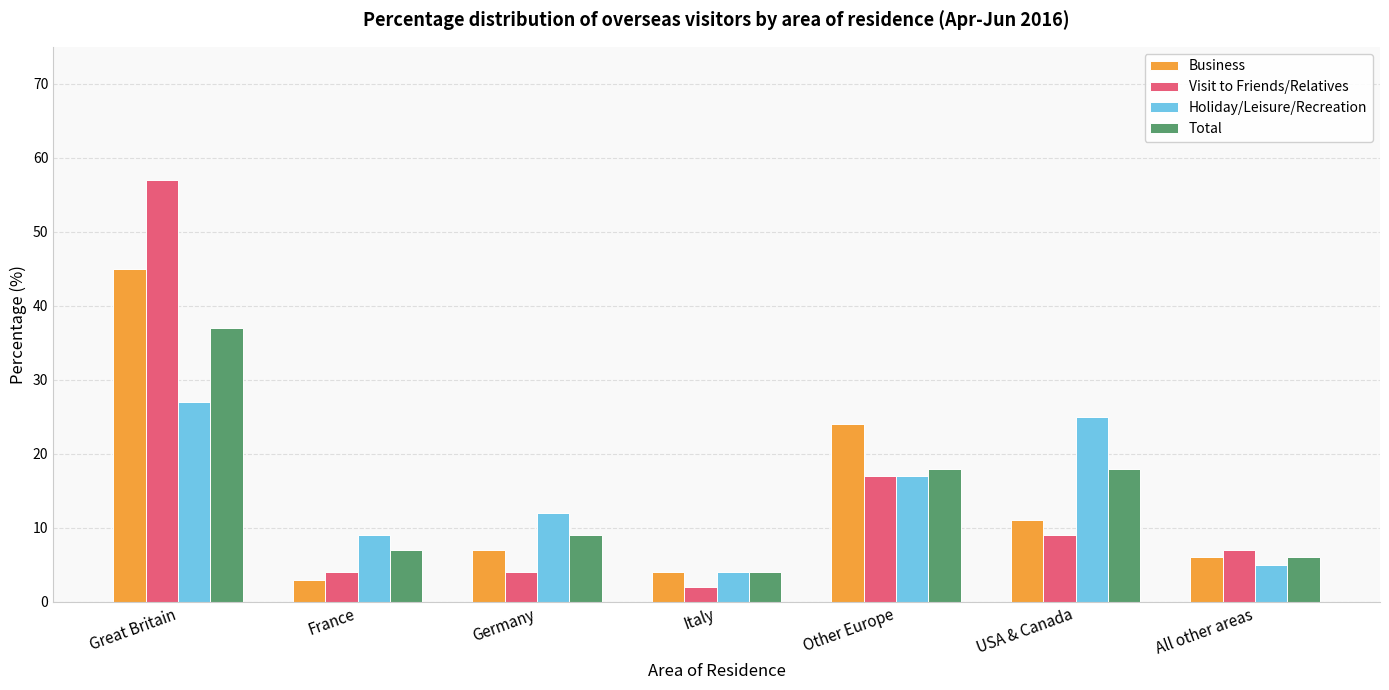

Between France and Other Europe, which series saw the biggest shift?

Business